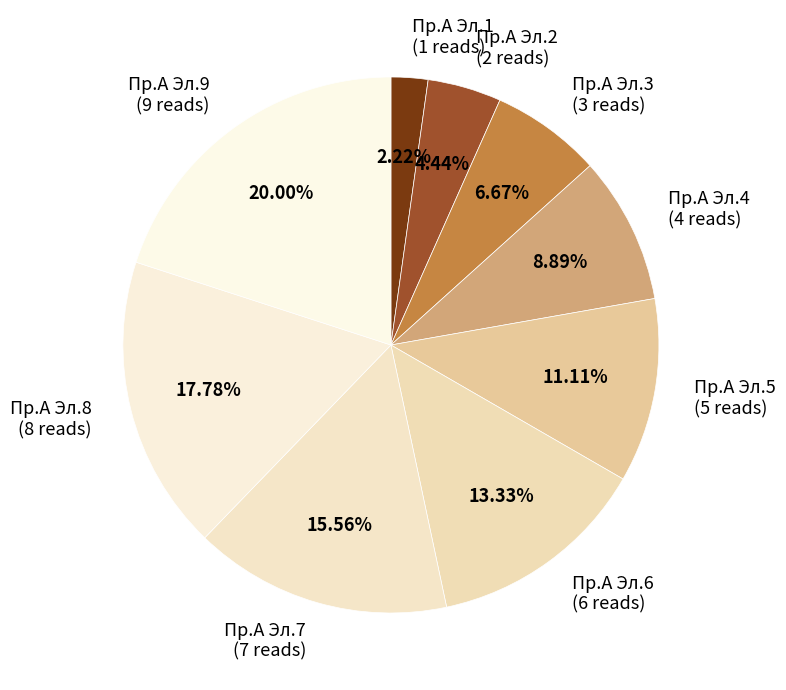

Count the number of slices in the pie.

9